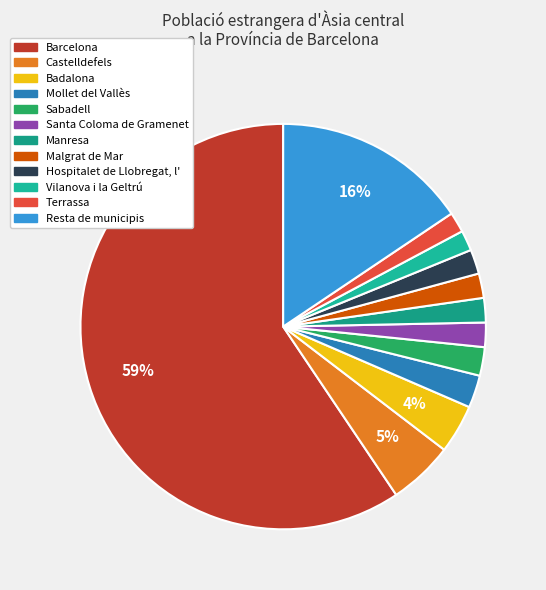

To the nearest percent, what portion does Manresa represent?

2%